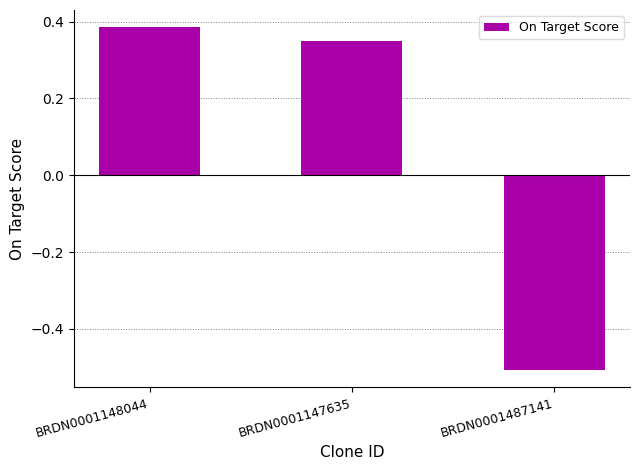

List the labels in order of value, smallest first.

BRDN0001487141, BRDN0001147635, BRDN0001148044